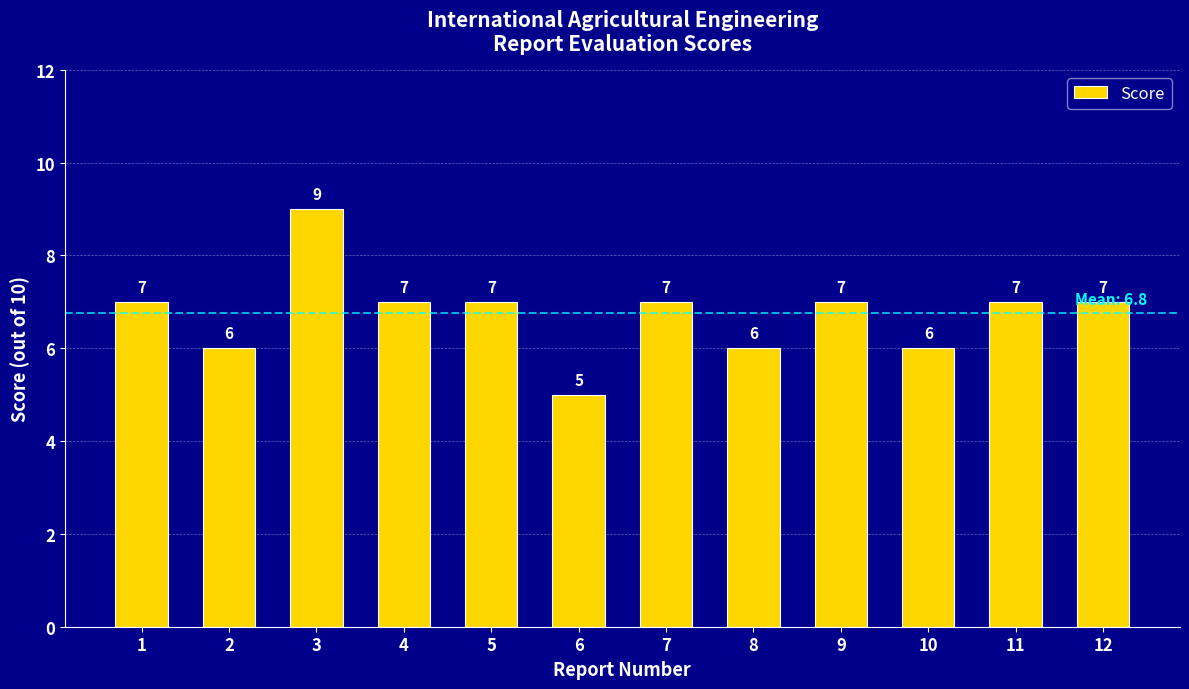

Reading left to right, extract all data points from this chart.

1=7	2=6	3=9	4=7	5=7	6=5	7=7	8=6	9=7	10=6	11=7	12=7